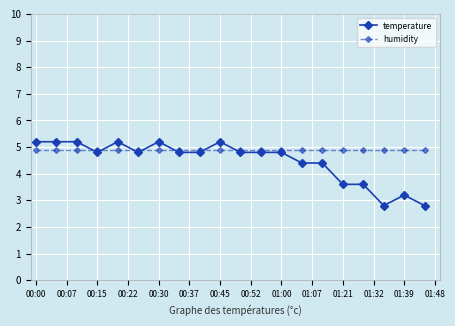

What is the smallest value displayed?

2.8